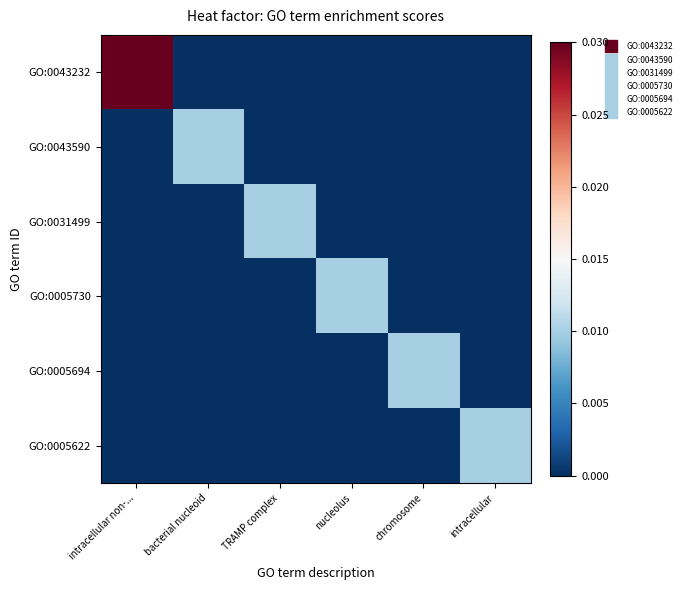

Between intracellular non-... and bacterial nucleoid, which series saw the biggest shift?

GO:0043232